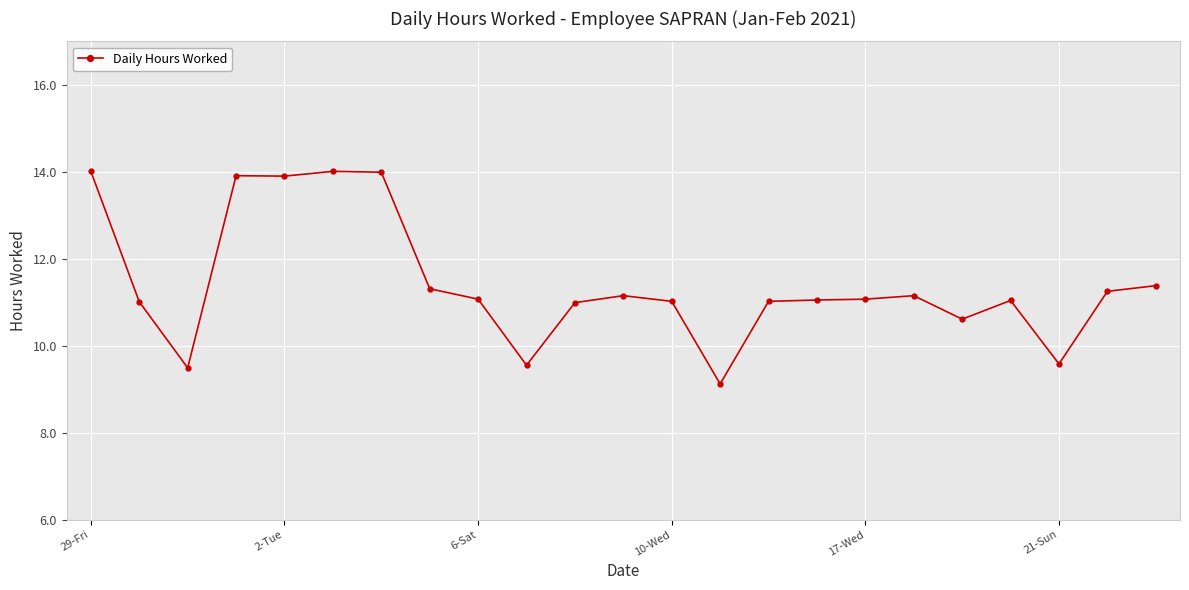

What is the sum of all values?

262.7